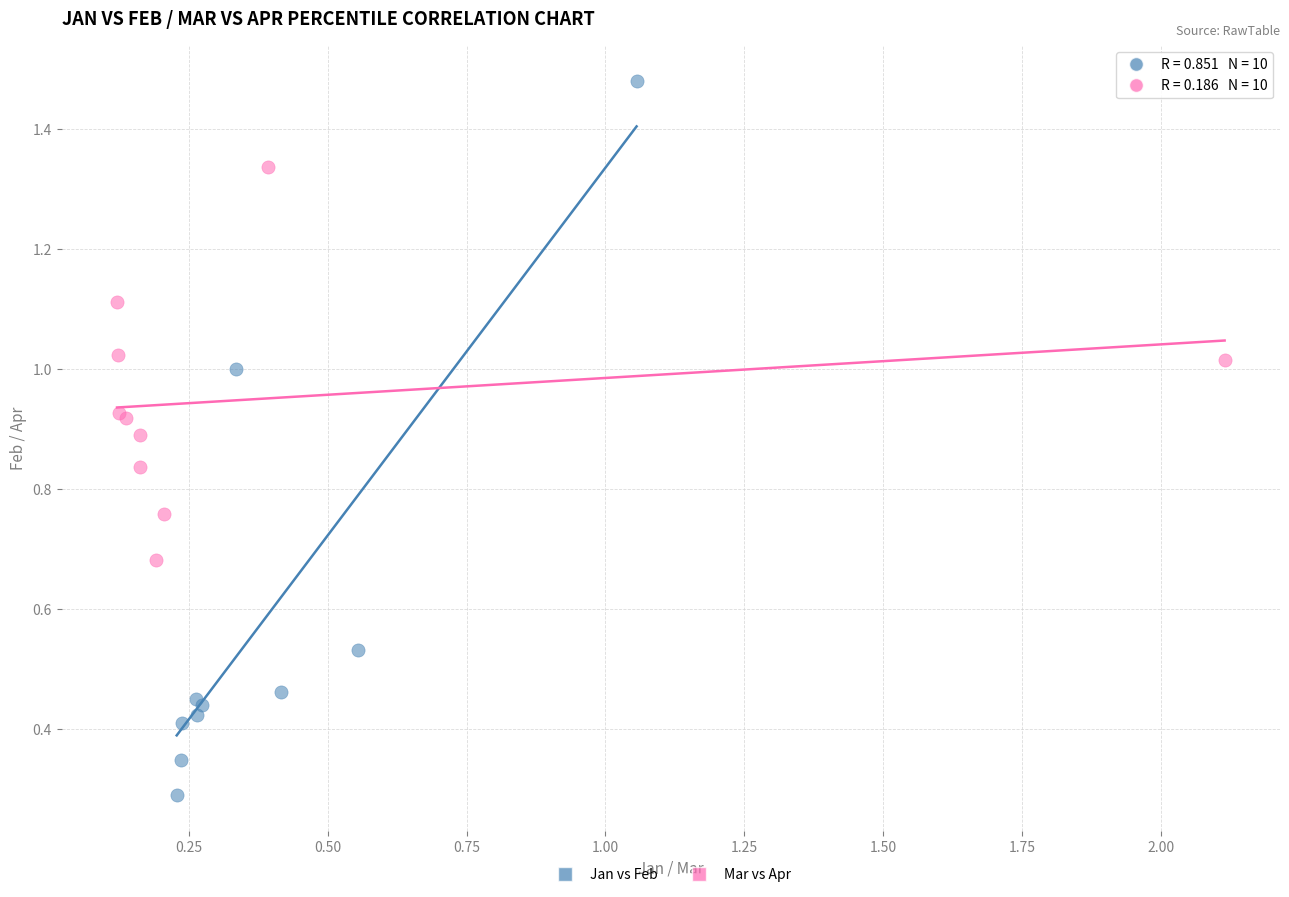

Which series reaches the maximum Y coordinate?

Jan vs Feb